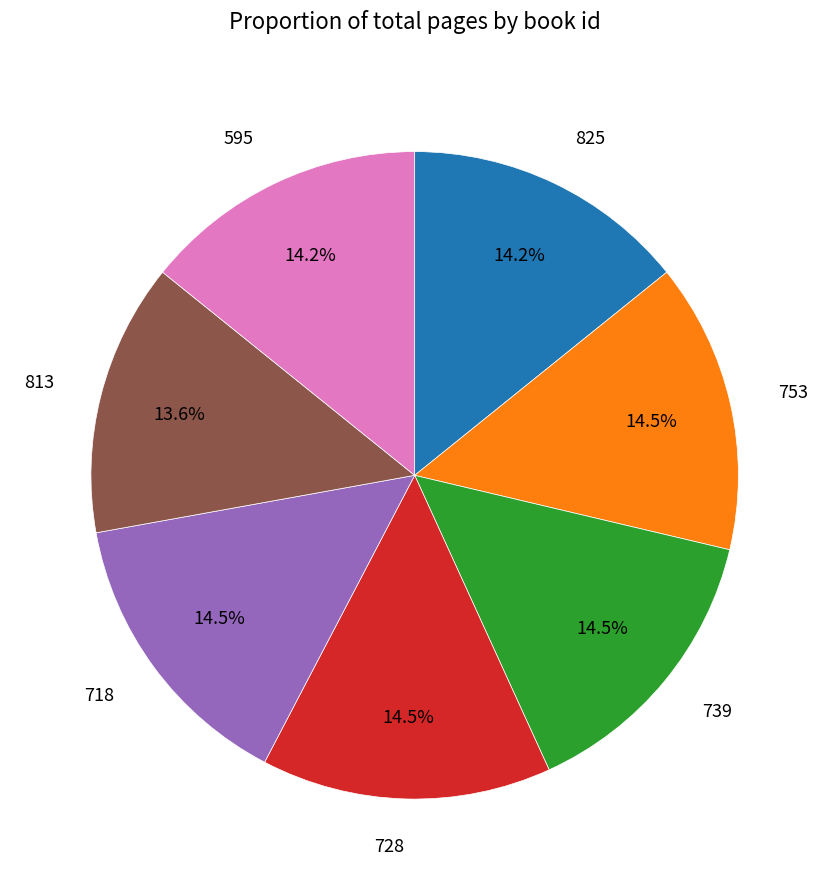

To the nearest percent, what is the difference between the largest and smallest slice percentages?

1%